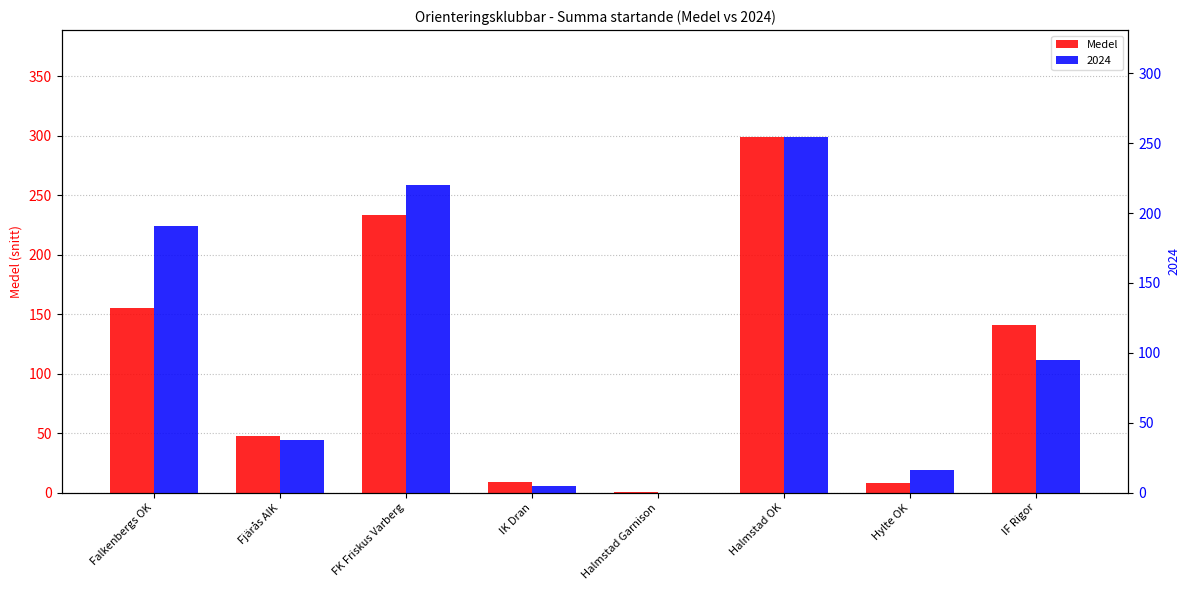

What is the maximum value shown in the chart?

299.2